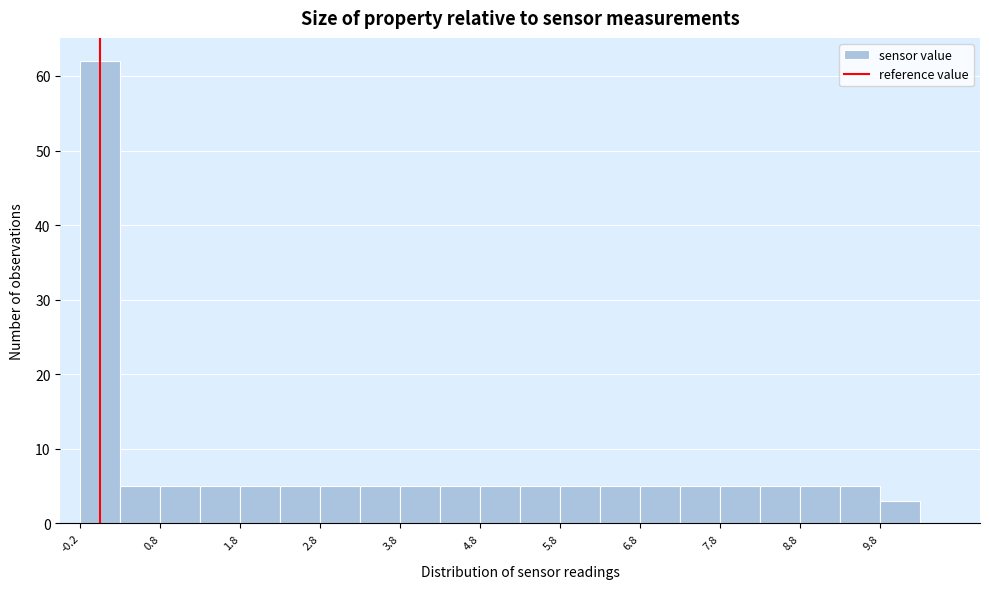

Reading left to right, transcribe this chart: for each bar, give the range it covers on the x-axis and its height. Neither the bar edges nor the heights are printed on the chart, so give them approximately, as read against the axes.

-0.25 to 0.25: 62
0.25 to 0.75: 5
0.75 to 1.25: 5
1.25 to 1.75: 5
1.75 to 2.25: 5
2.25 to 2.75: 5
2.75 to 3.25: 5
3.25 to 3.75: 5
3.75 to 4.25: 5
4.25 to 4.75: 5
4.75 to 5.25: 5
5.25 to 5.75: 5
5.75 to 6.25: 5
6.25 to 6.75: 5
6.75 to 7.25: 5
7.25 to 7.75: 5
7.75 to 8.25: 5
8.25 to 8.75: 5
8.75 to 9.25: 5
9.25 to 9.75: 5
9.75 to 10.25: 3